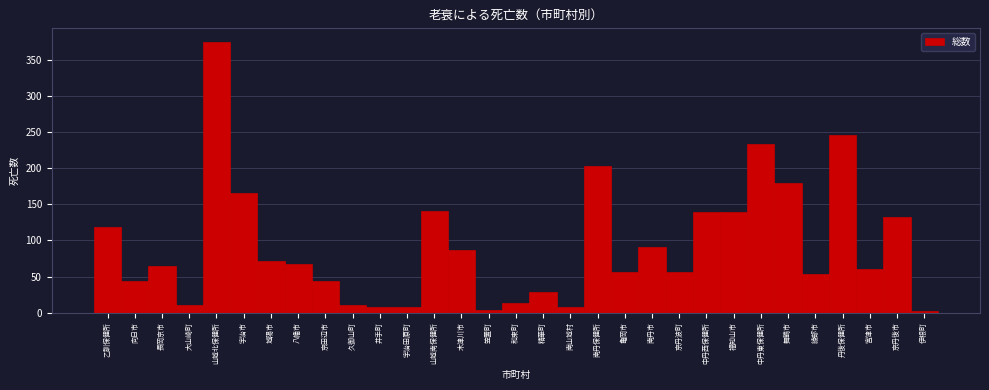

What is the difference between the values at 南丹市 and 京丹波町?

35